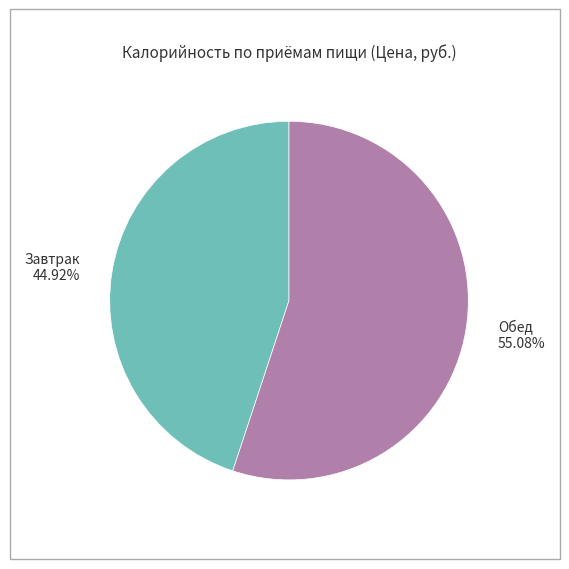

Is it true that Обед is 55% of the pie?

True